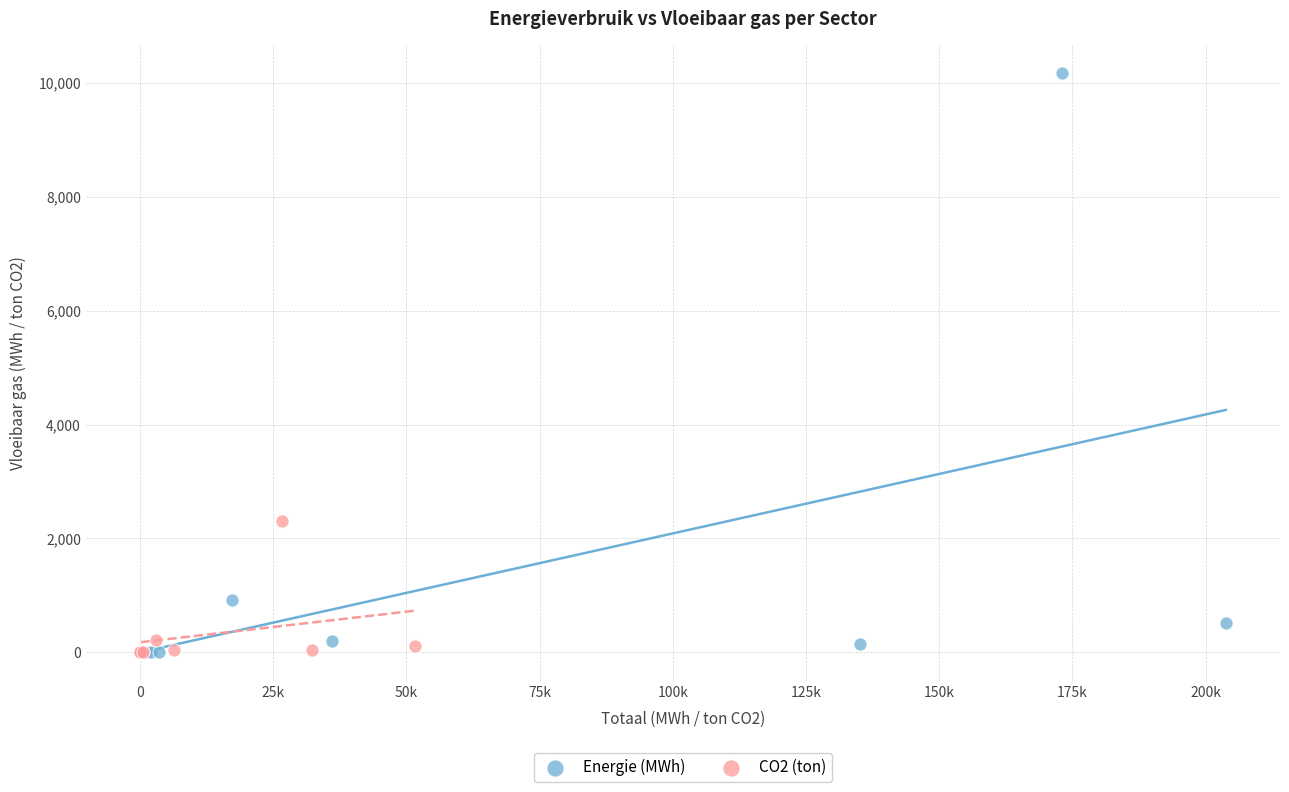

Which series has the widest spread of Y values?

Energie (MWh)